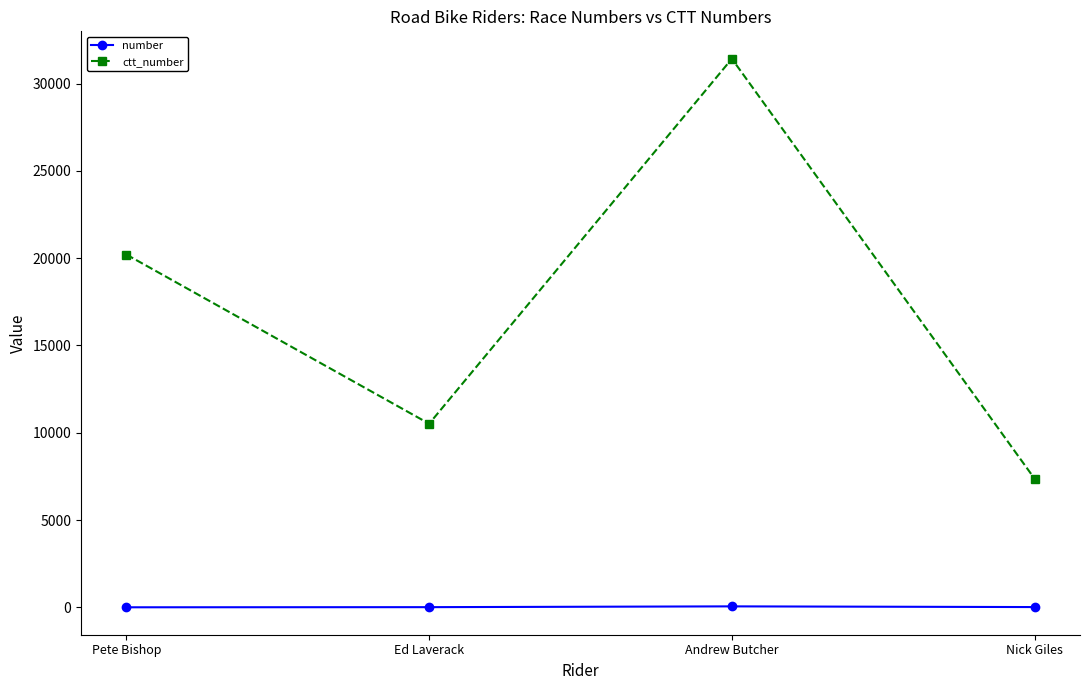

What are all the series names shown in the legend?

number, ctt_number